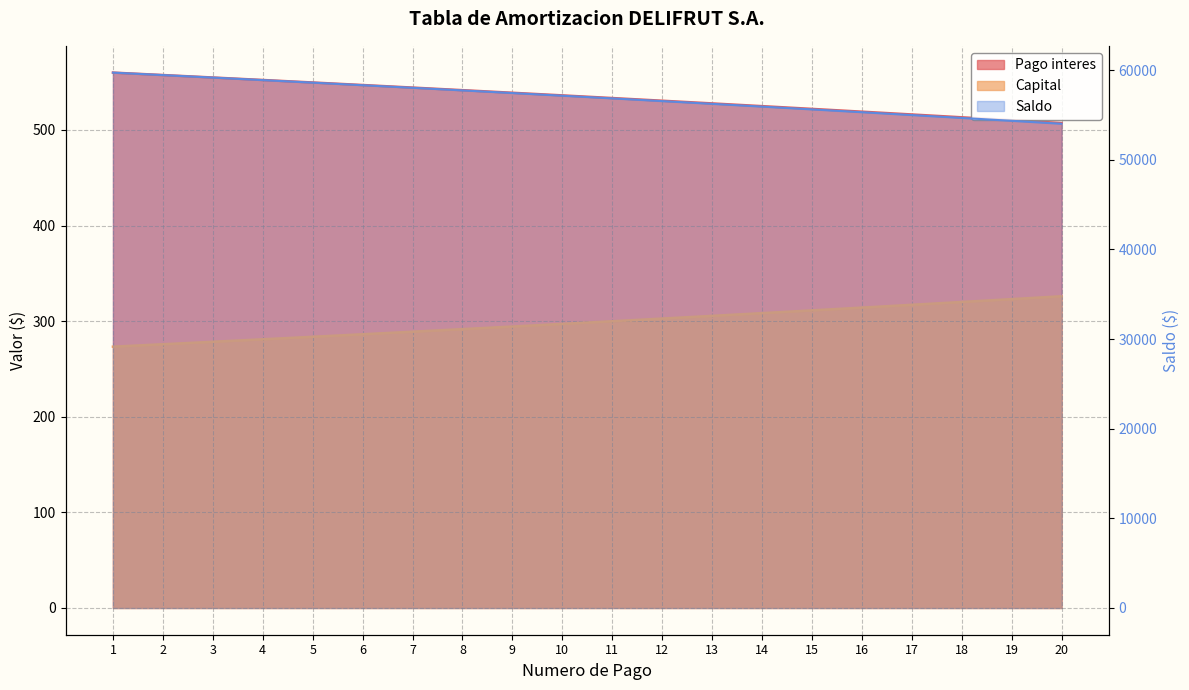

What is the average value of the Pago interes series?

534.4